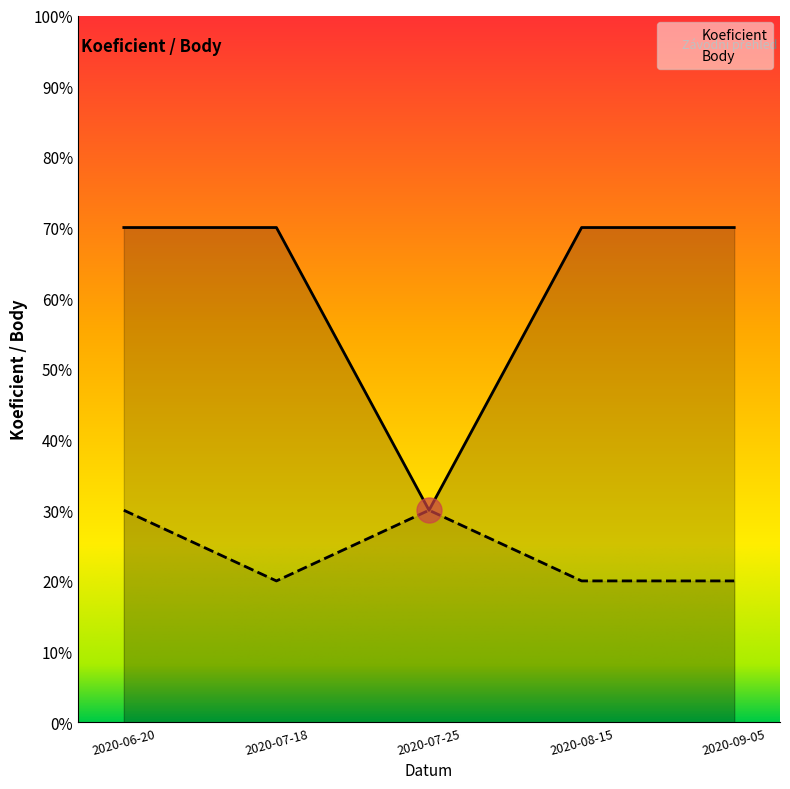

Where is Koeficient nearest to the value 5?

2020-06-20